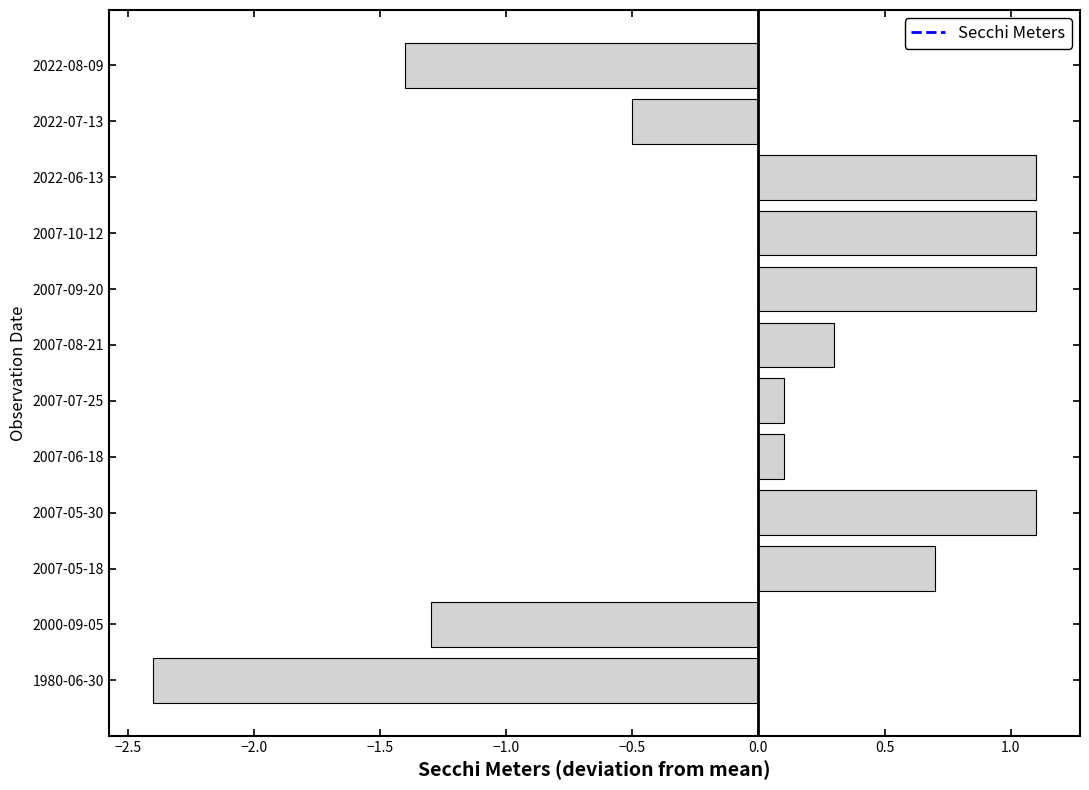

What is the difference between the values at 2007-06-18 and 2022-08-09?

1.5